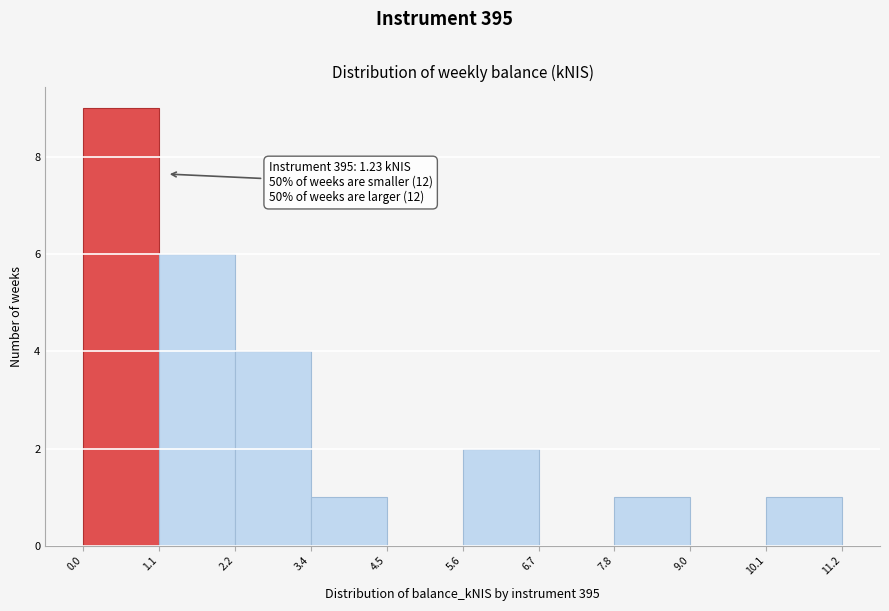

Over which range of the x-axis is the bar tallest?

0.0 to 1.1